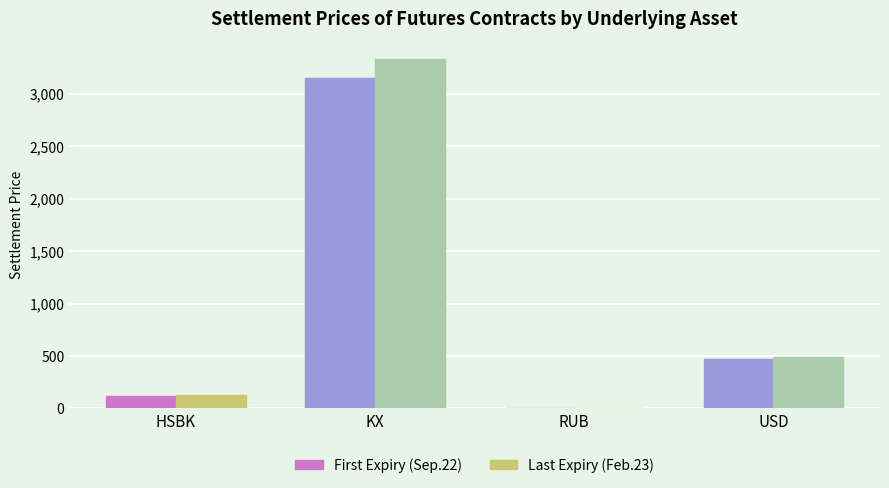

What is the sum of the First Expiry (Sep.22) values at HSBK and RUB?

128.6